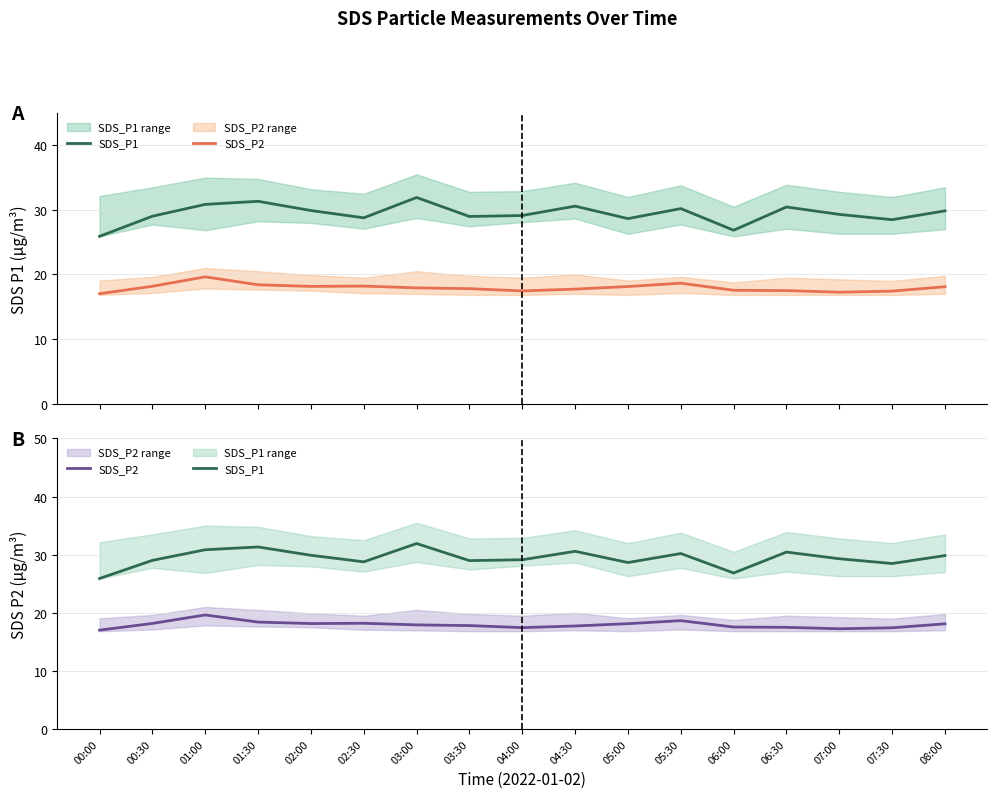

True or false: SDS_P1 and SDS_P2 intersect in this chart.

False